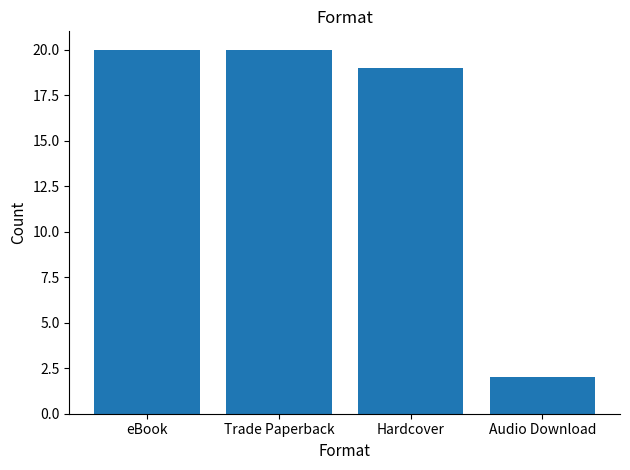

What is the maximum value shown in the chart?

20